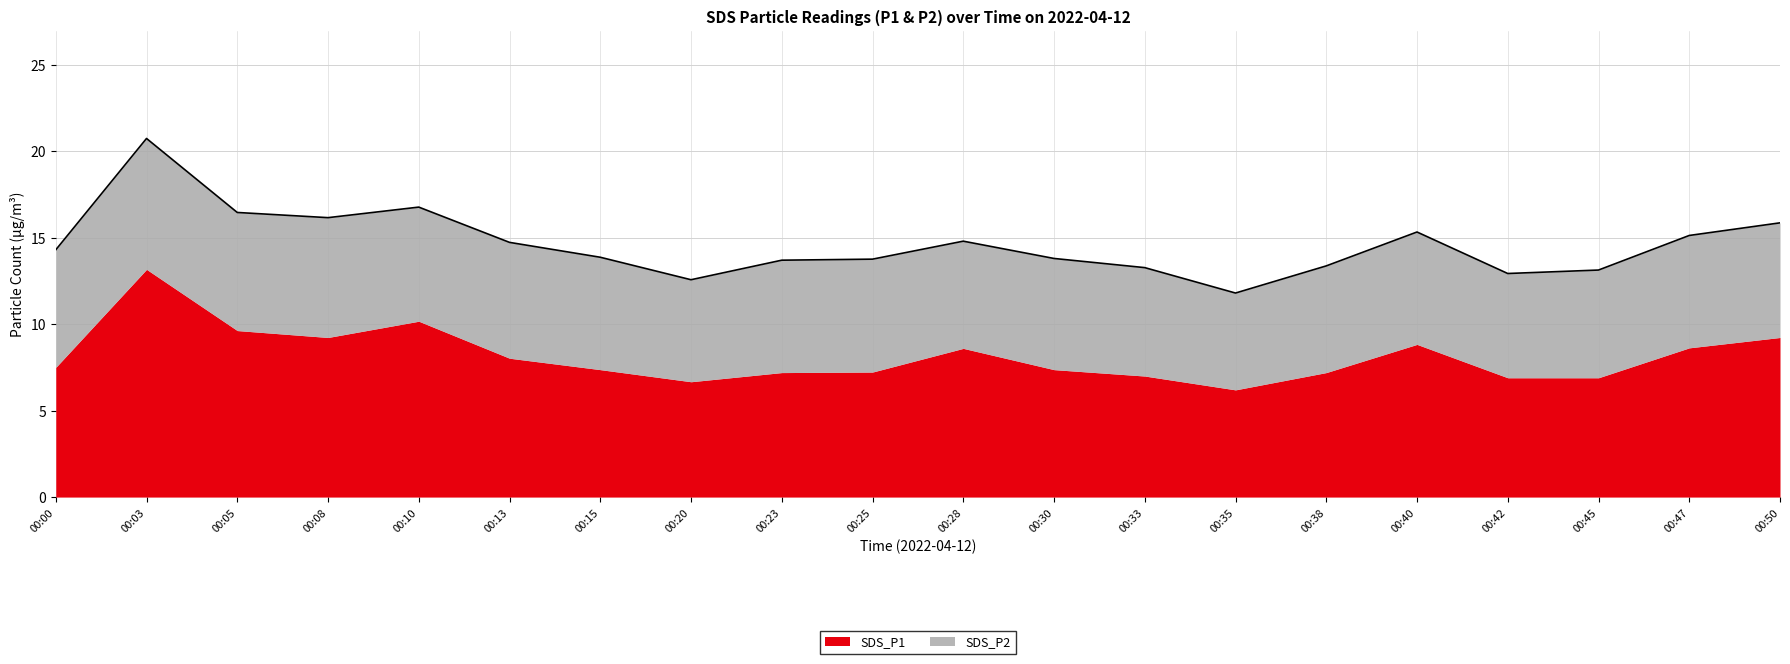

Where is the data nearest to the value 16?

00:50